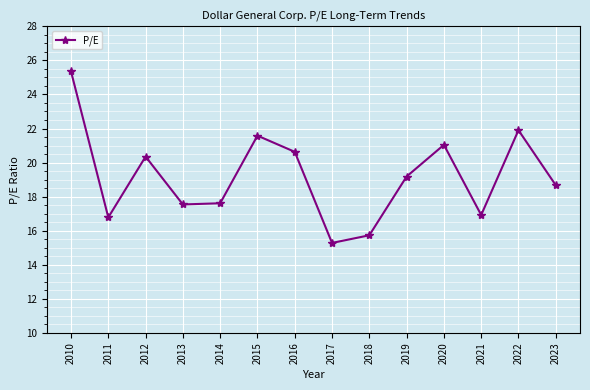

What value does the data have at 2022?

21.9